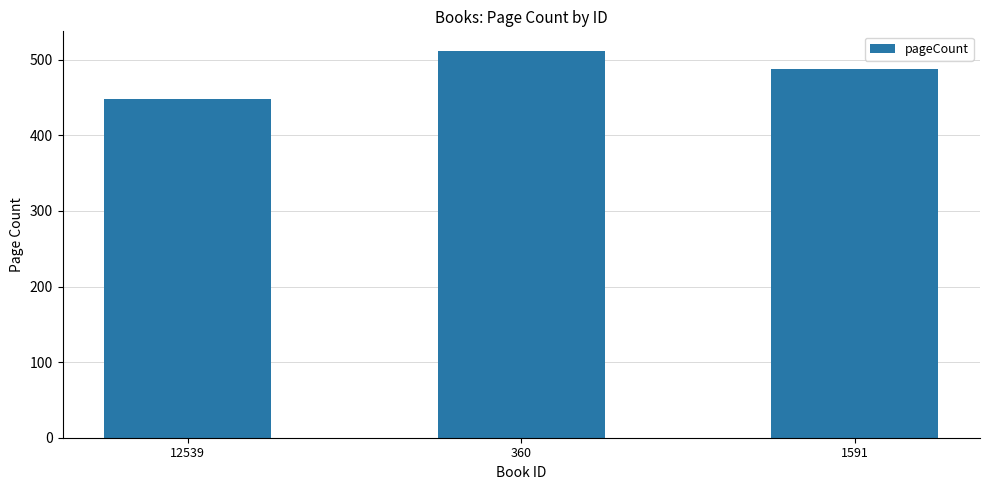

Where does the data first go above 488?

360